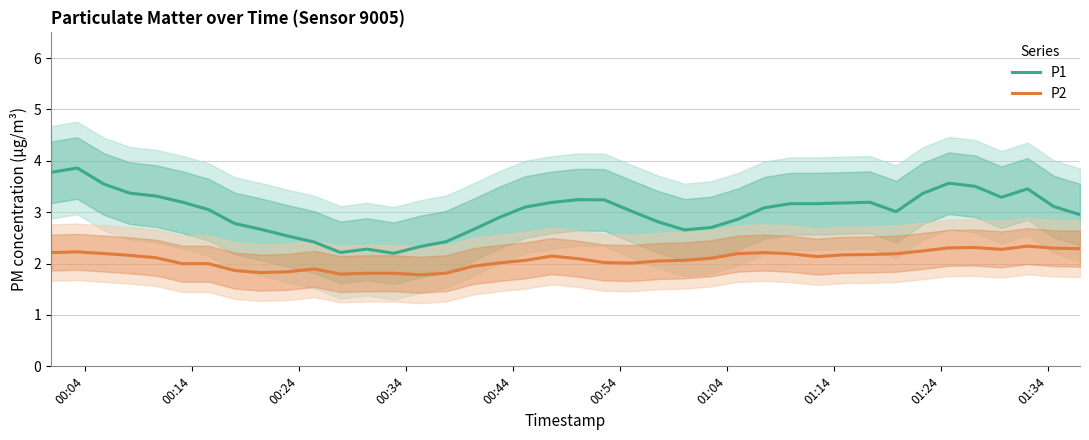

True or false: P2 and P1 intersect in this chart.

False